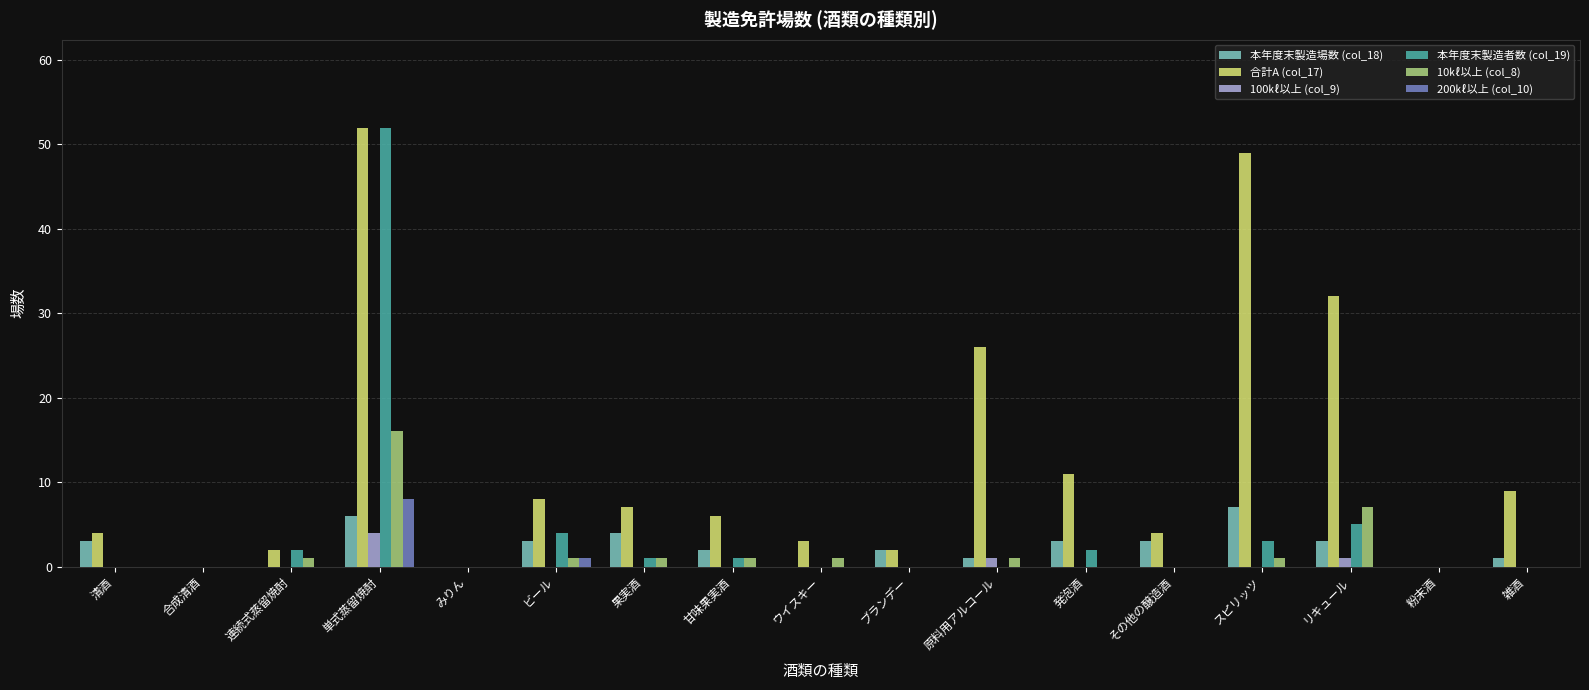

What is the sum of all 200㎘以上 (col_10) values?

9